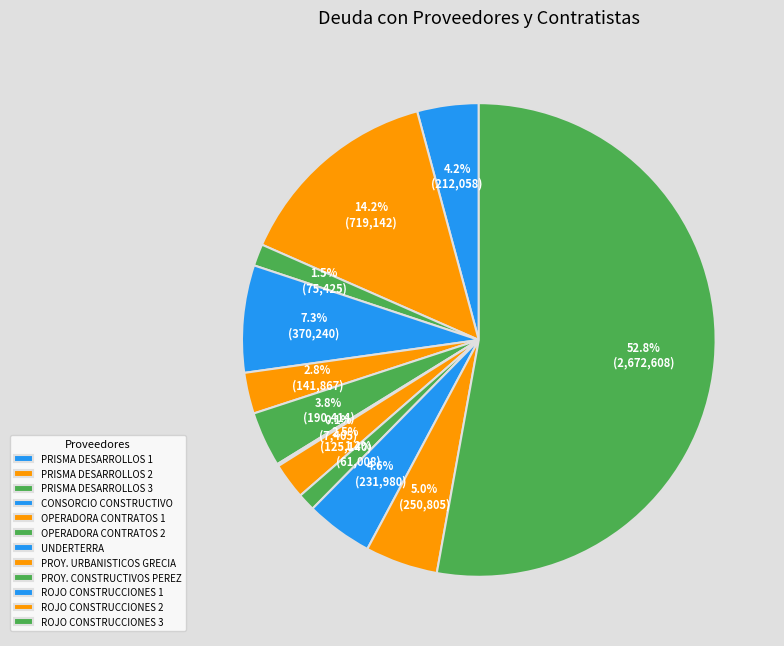

To the nearest percent, what is the combined percentage of ROJO CONSTRUCCIONES 1 and CONSORCIO CONSTRUCTIVO?

12%